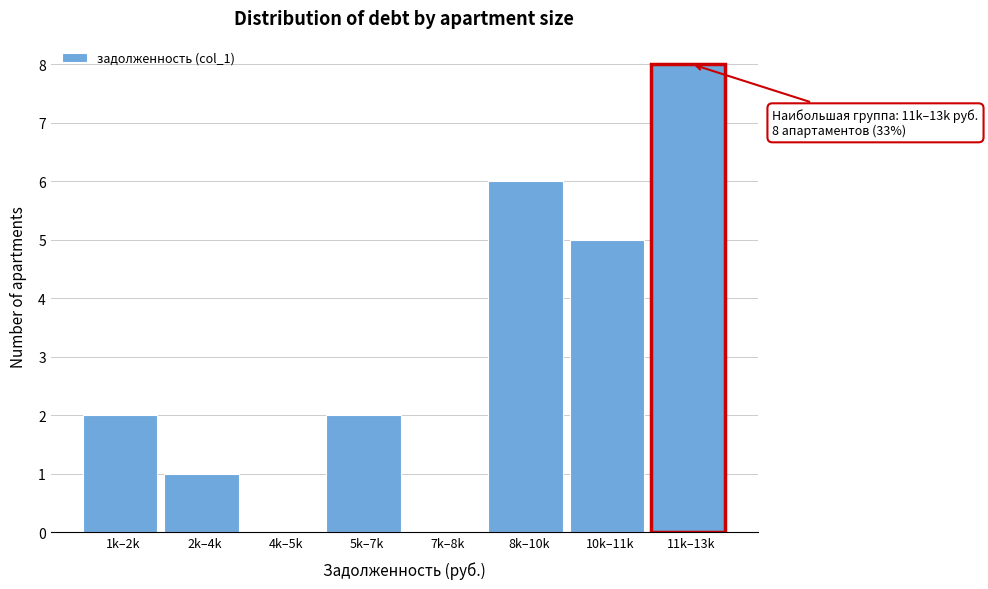

Reading left to right, extract all data points from this chart.

1k–2k=2	2k–4k=1	4k–5k=0	5k–7k=2	7k–8k=0	8k–10k=6	10k–11k=5	11k–13k=8